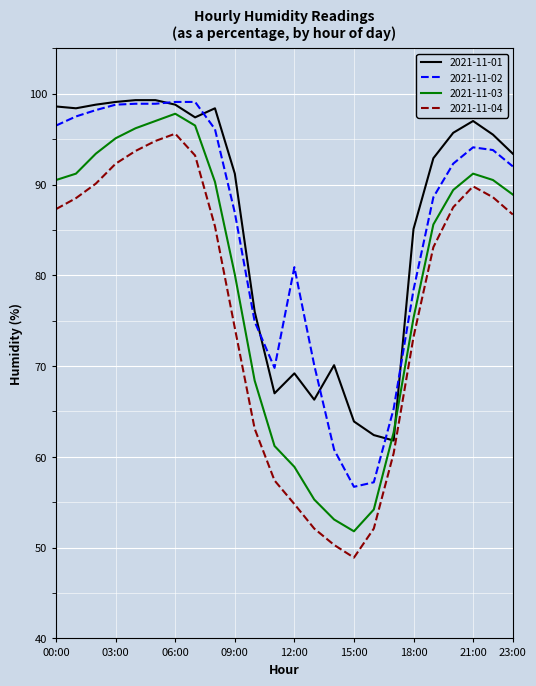

What is the highest value of the 2021-11-03 series?

97.8